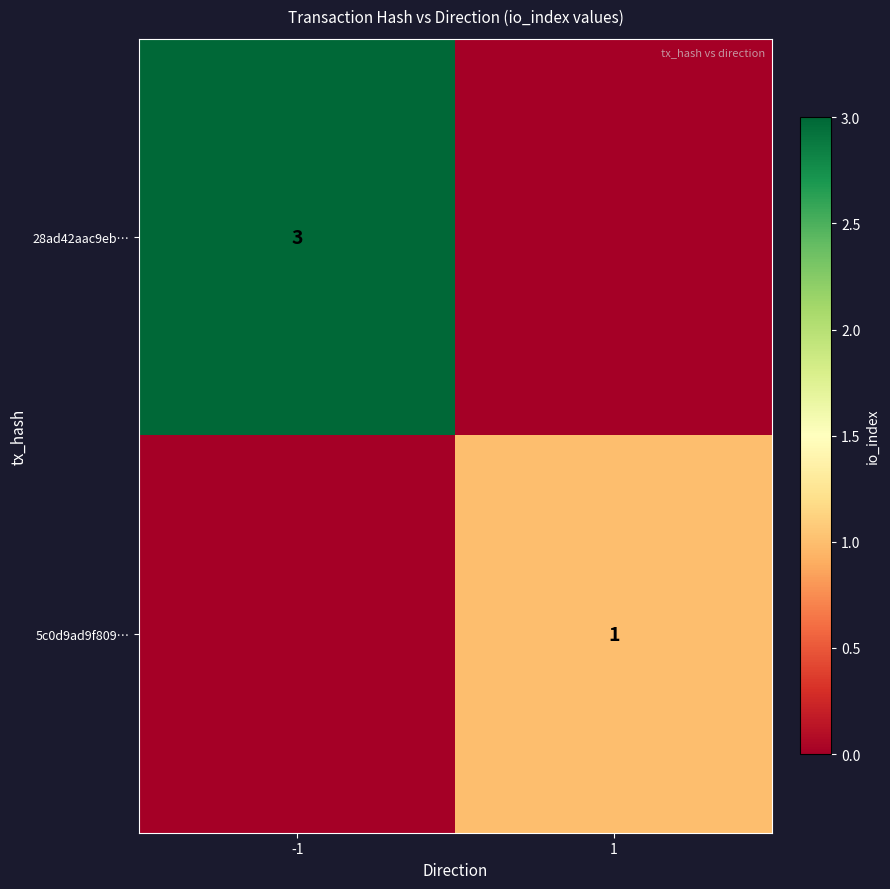

What is the total value across all series at -1?

3